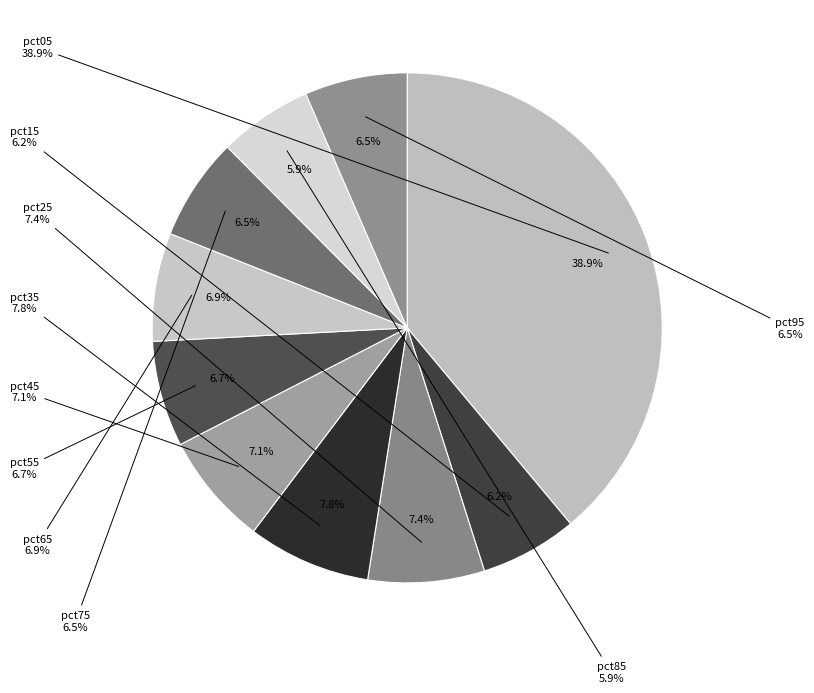

Which category has the biggest portion of the pie?

pct05